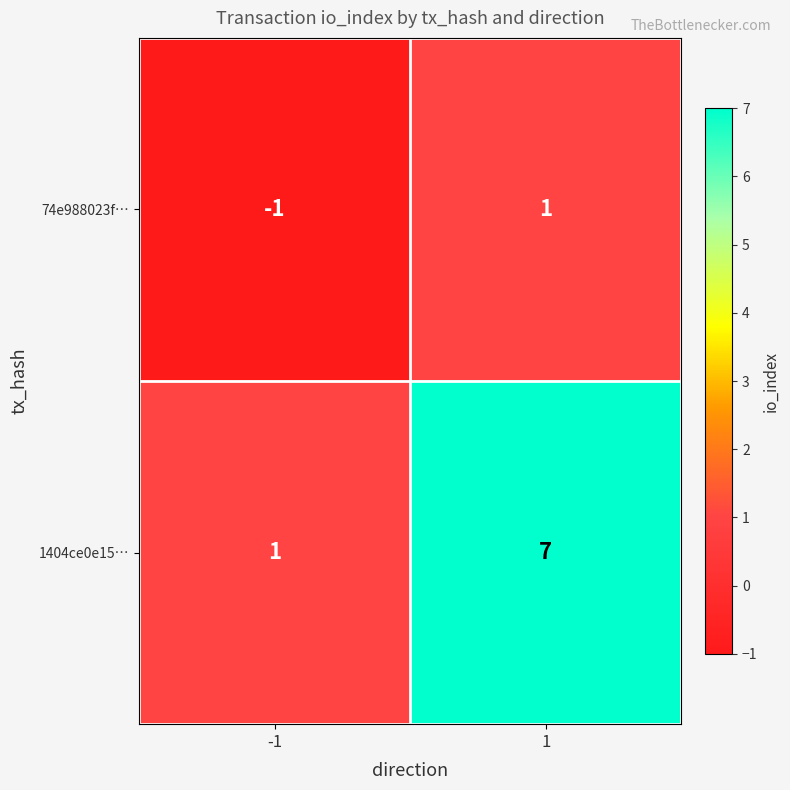

How many series are shown in this chart?

2